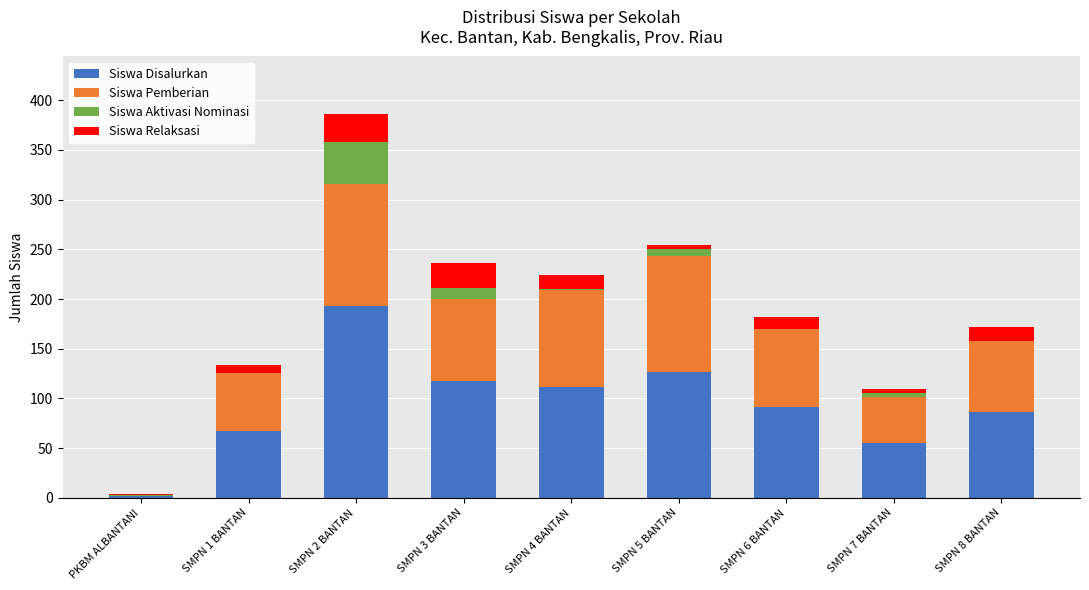

At which label does Siswa Disalurkan reach its peak?

SMPN 2 BANTAN